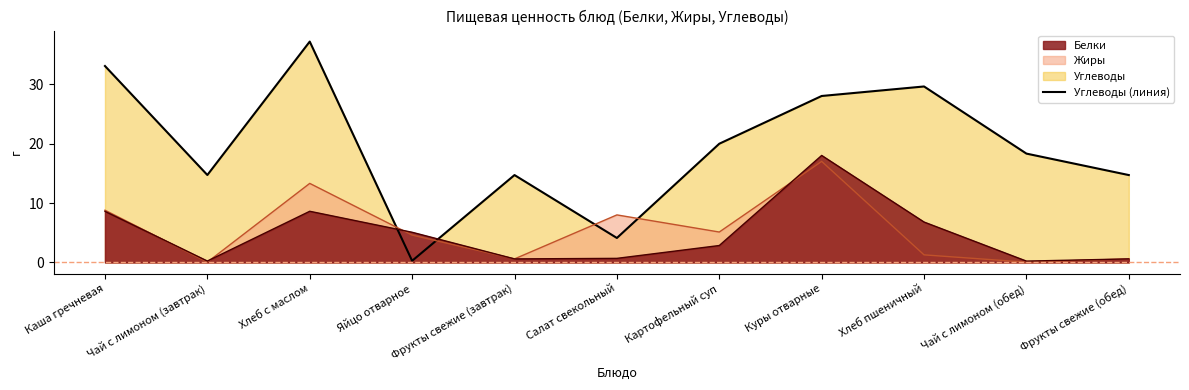

Where is the first local maximum?

Хлеб с маслом